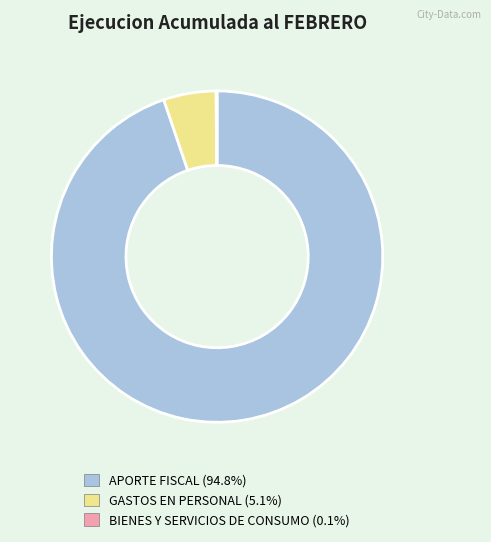

Between APORTE FISCAL and GASTOS EN PERSONAL, which is larger?

APORTE FISCAL